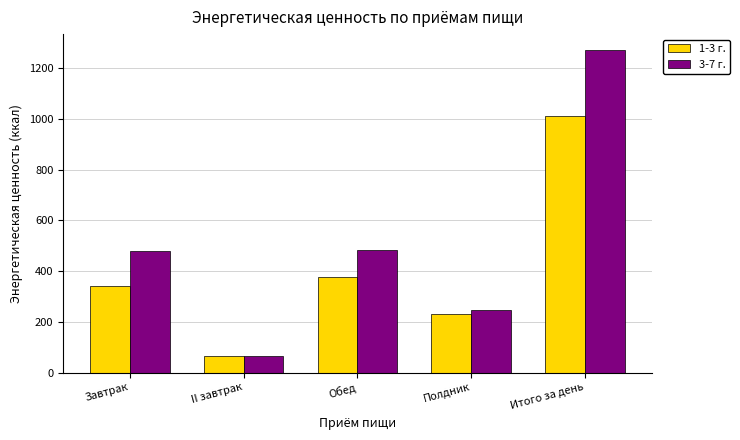

What is the average value of the 1-3 г. series?

405.5